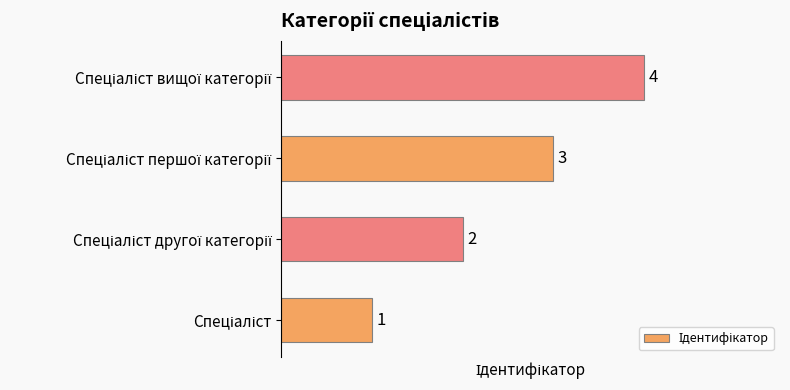

How many values are between 2 and 4?

3